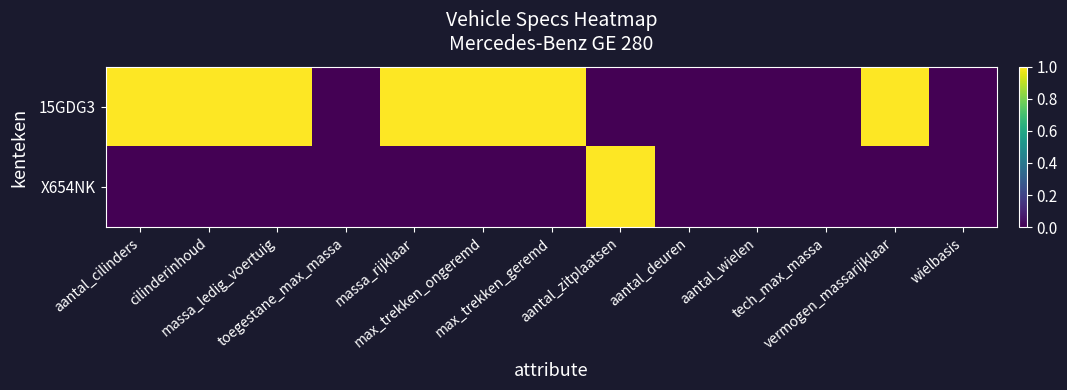

Reading left to right, what are all the values shown in this chart?

15GDG3: aantal_cilinders=1	cilinderinhoud=1	massa_ledig_voertuig=1	toegestane_max_massa=0	massa_rijklaar=1	max_trekken_ongeremd=1	max_trekken_geremd=1	aantal_zitplaatsen=0	aantal_deuren=0	aantal_wielen=0	tech_max_massa=0	vermogen_massarijklaar=1	wielbasis=0
X654NK: aantal_cilinders=0	cilinderinhoud=0	massa_ledig_voertuig=0	toegestane_max_massa=0	massa_rijklaar=0	max_trekken_ongeremd=0	max_trekken_geremd=0	aantal_zitplaatsen=1	aantal_deuren=0	aantal_wielen=0	tech_max_massa=0	vermogen_massarijklaar=0	wielbasis=0